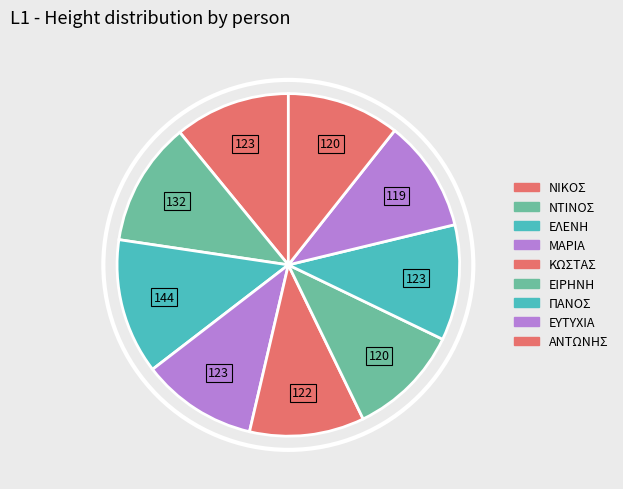

How many segments does this pie chart have?

9